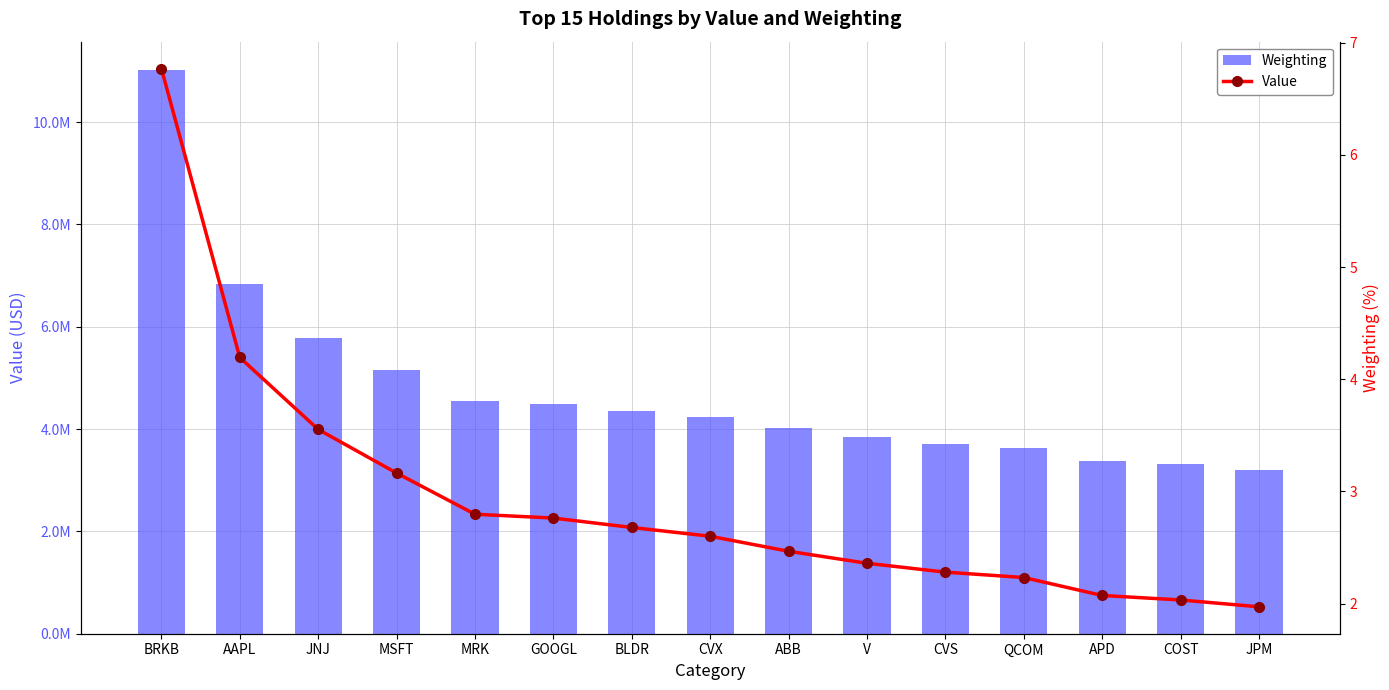

What position from the left is AAPL?

2